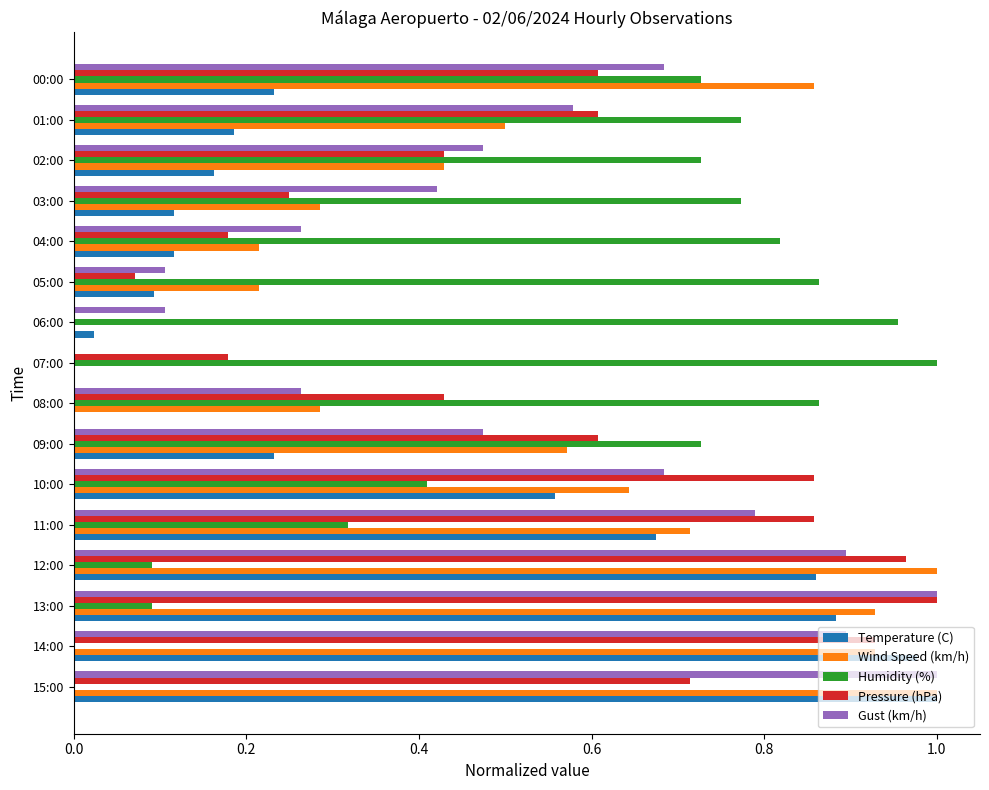

Is it true that Gust (km/h) equals 0.0 at 05:00?

False